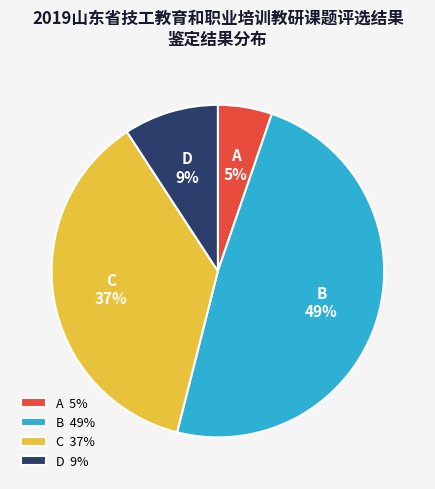

Count the number of slices in the pie.

4